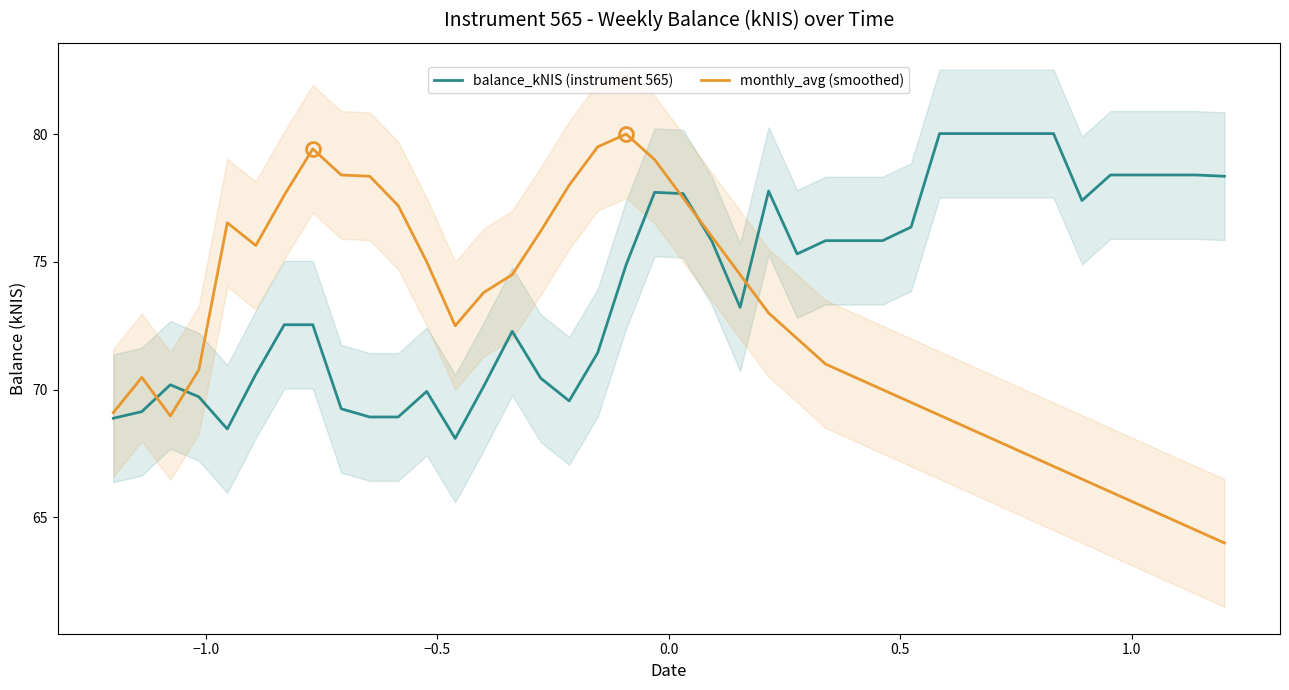

How many data points in balance_kNIS (instrument 565) are less than 75?

20